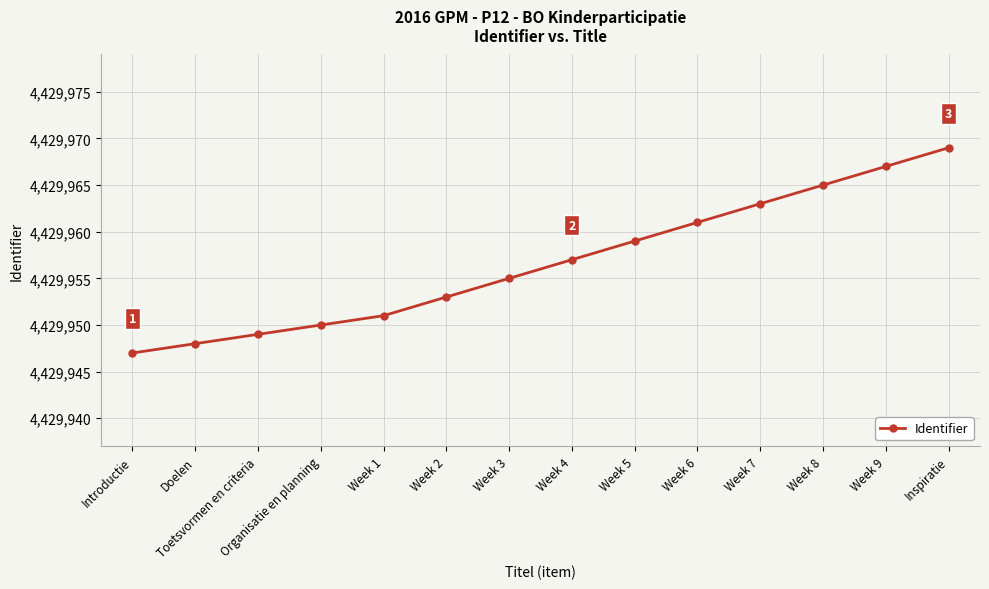

What is the minimum value shown in the chart?

4429947